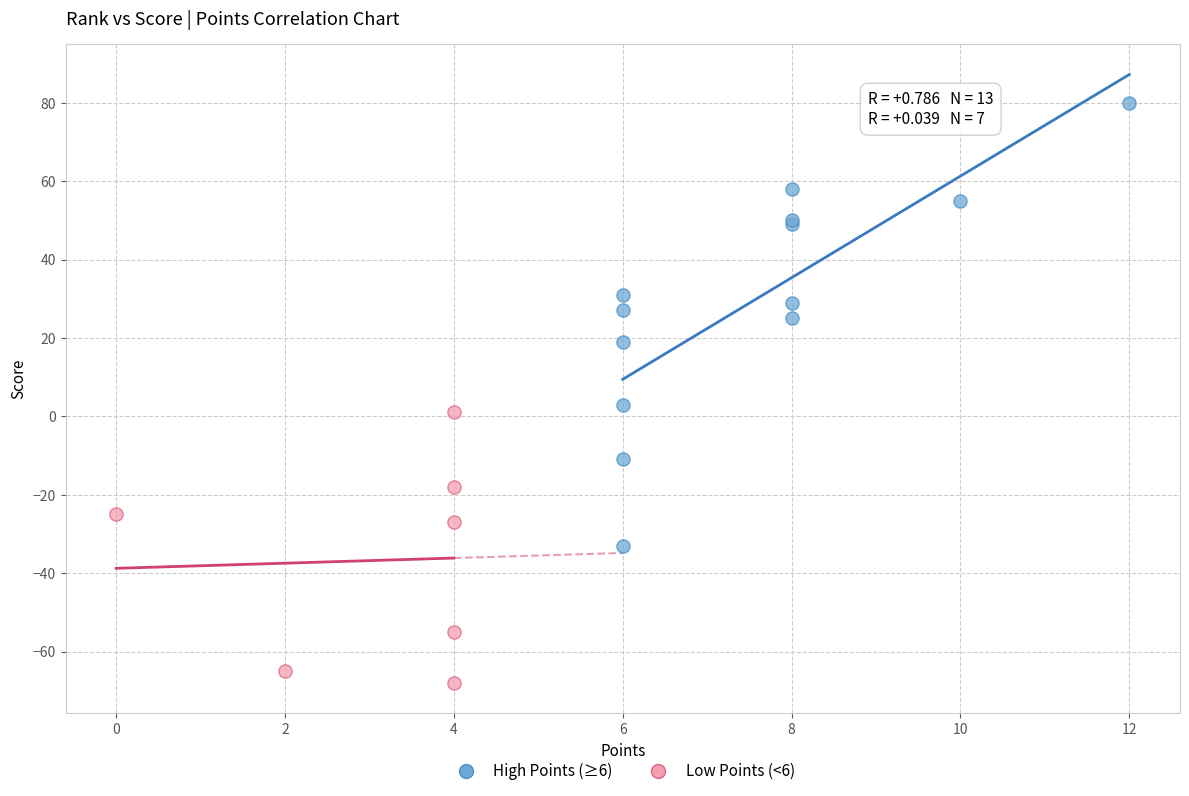

Which series reaches the minimum Y coordinate?

Low Points (<6)